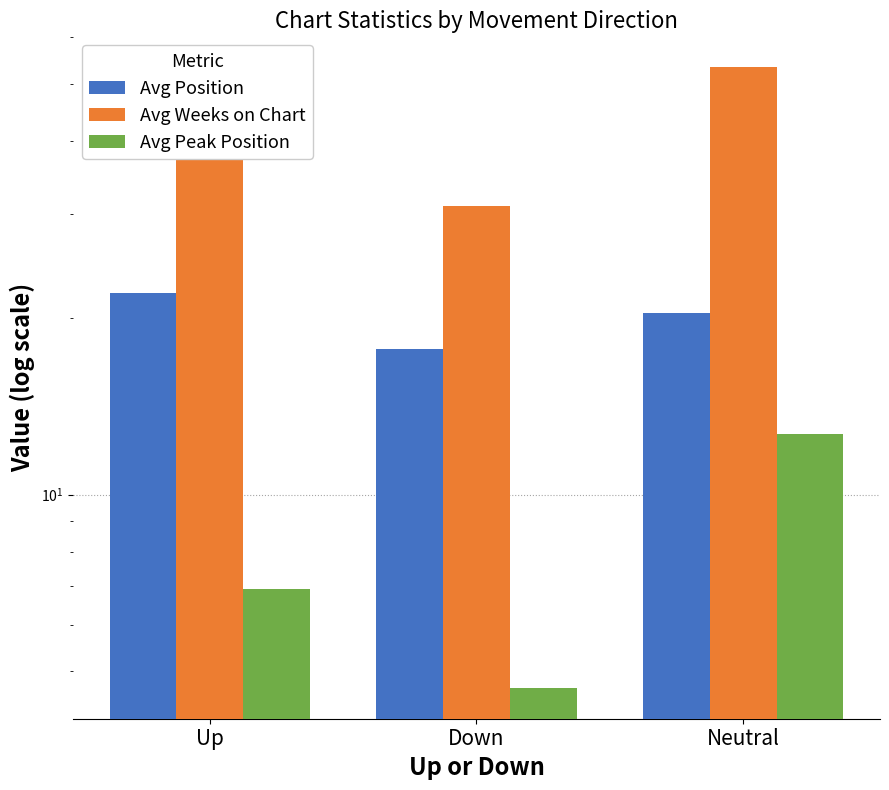

Reading right to left, what are all the values shown in this chart?

Avg Position: Neutral=20.3	Down=17.7	Up=22.0
Avg Weeks on Chart: Neutral=53.3	Down=30.9	Up=49.7
Avg Peak Position: Neutral=12.7	Down=4.7	Up=6.9